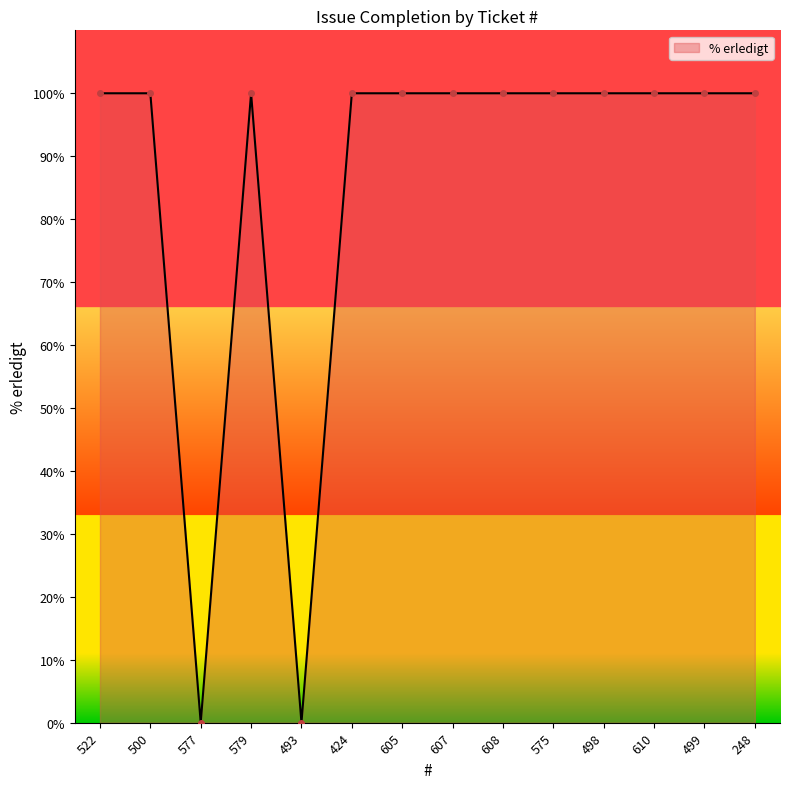

How many lines are shown in the chart?

1